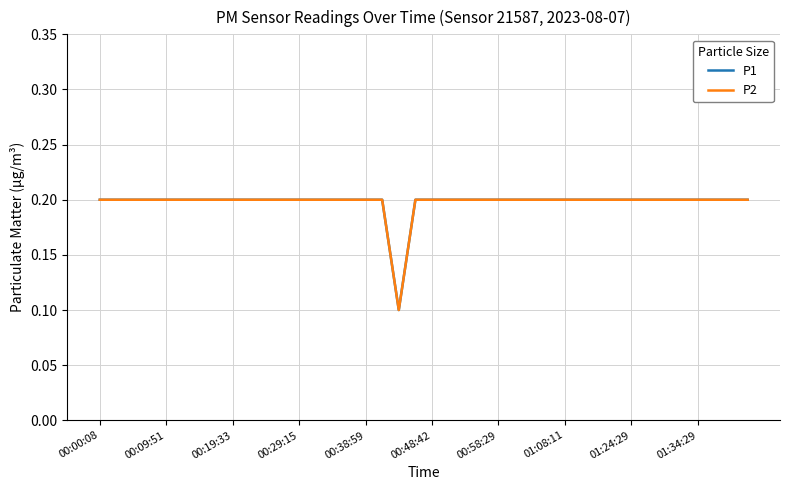

What is the lowest value of the P1 series?

0.1